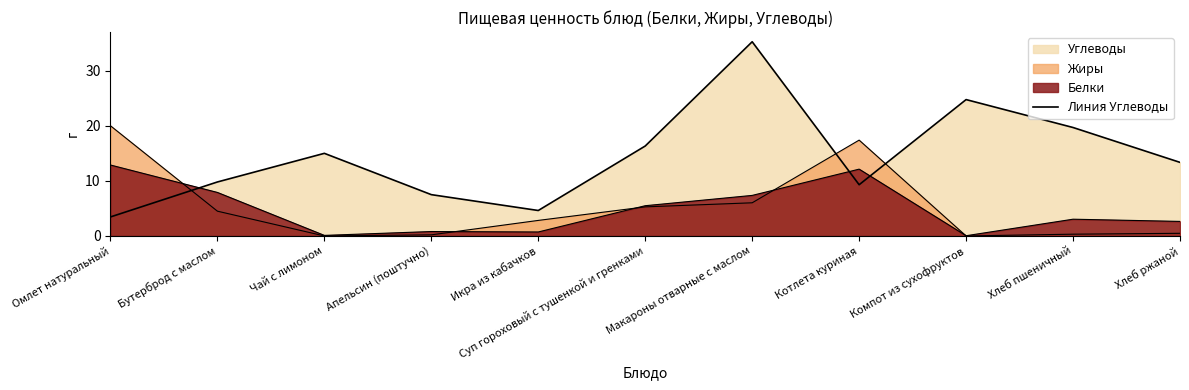

Which label corresponds to the largest value in the chart?

Макароны отварные с маслом